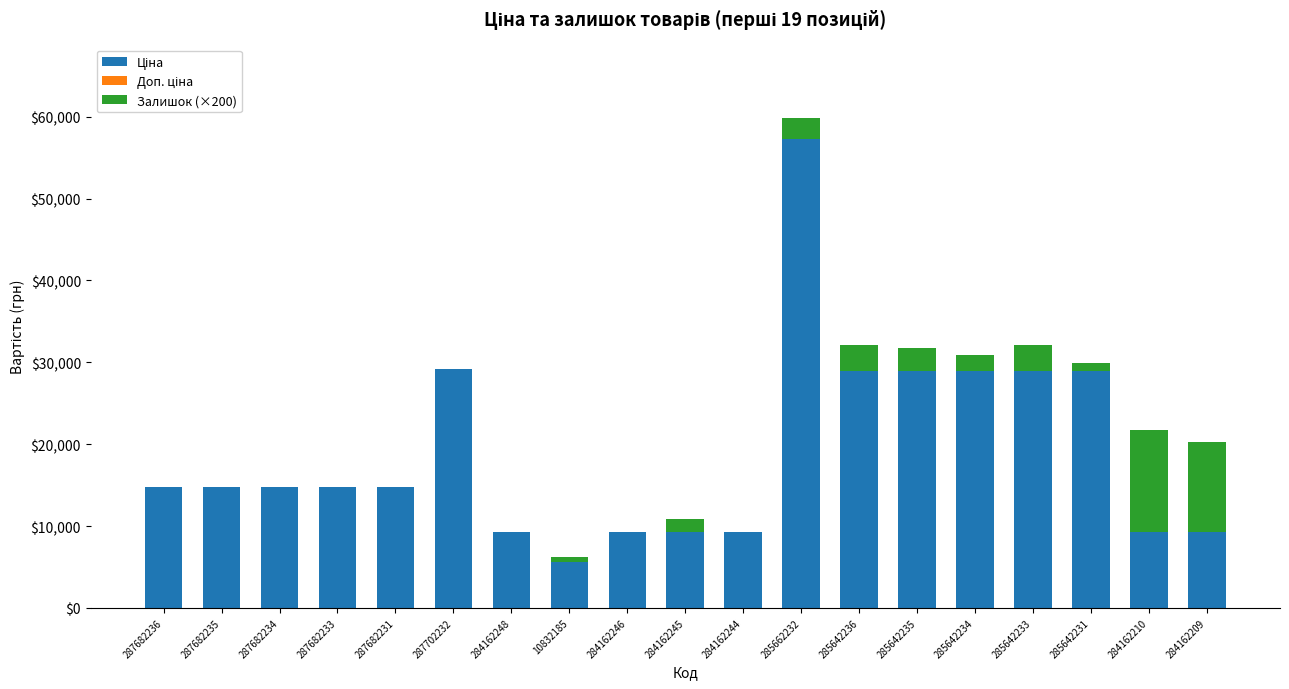

Are the bars horizontal?

No